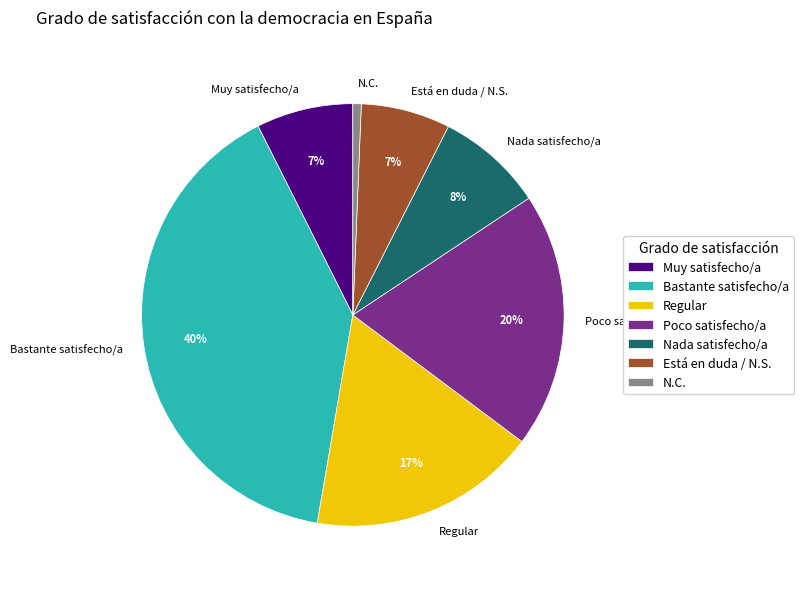

Which category has the smallest portion of the pie?

N.C.